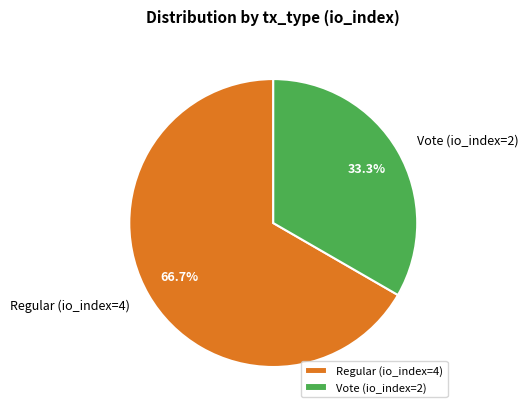

The Vote (io_index=2) slice represents 33% of the pie. True or false?

True